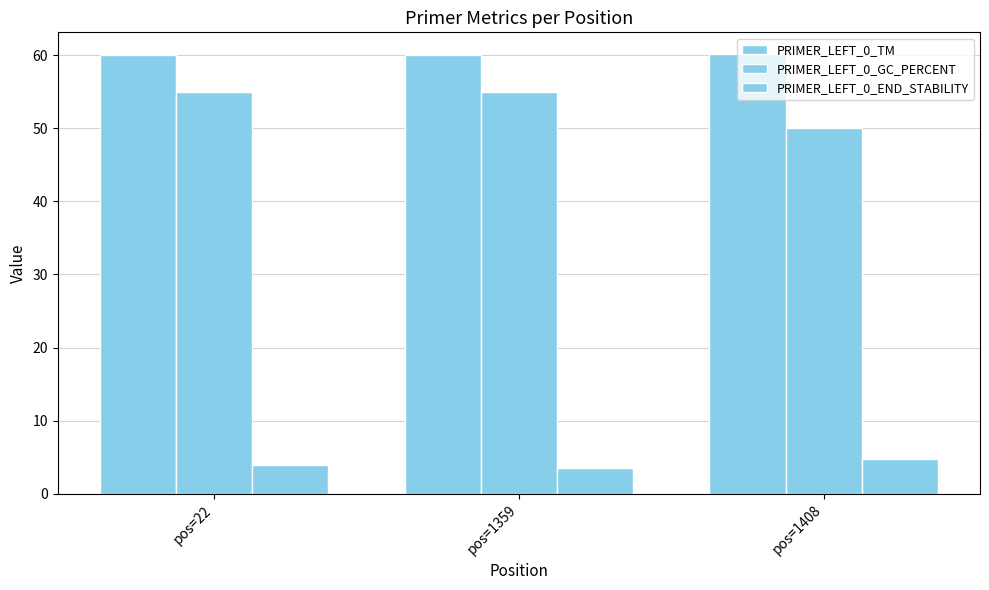

How many values in the PRIMER_LEFT_0_TM series are below 60?

1